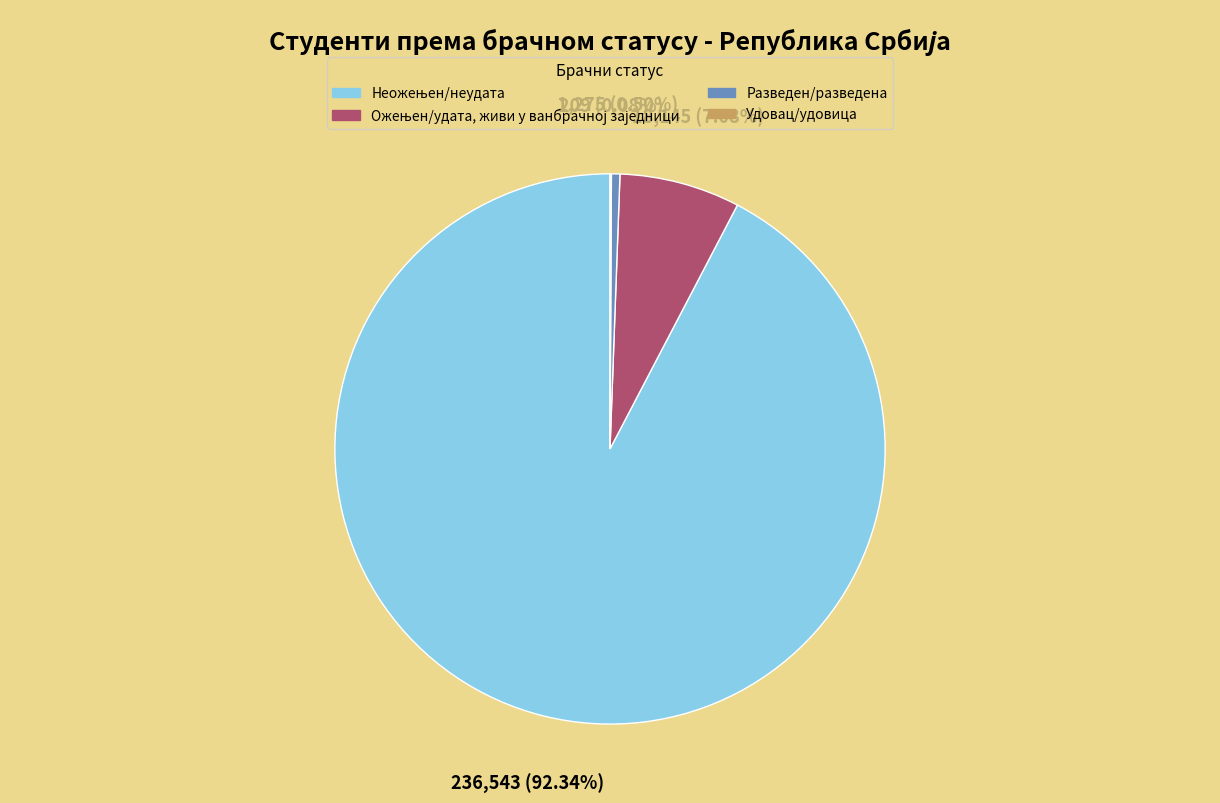

Is there any slice that represents more than half of the pie?

Yes